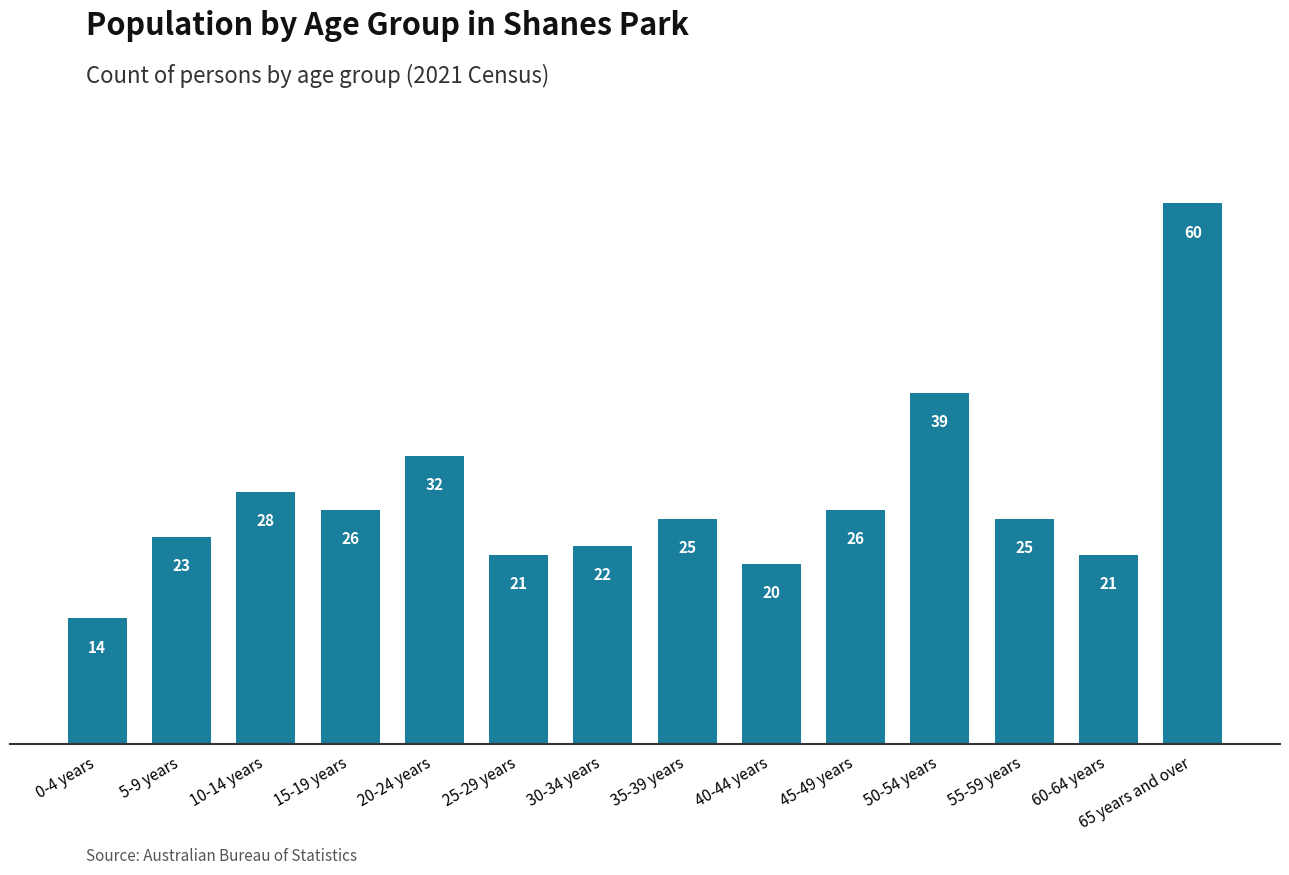

Does the chart contain stacked bars?

No